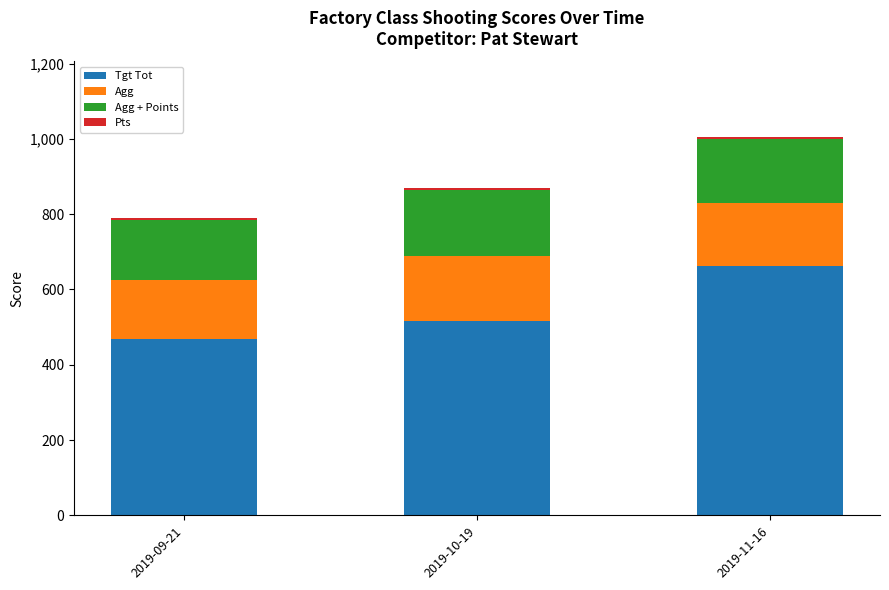

At which category is the sum across all series the highest?

2019-11-16